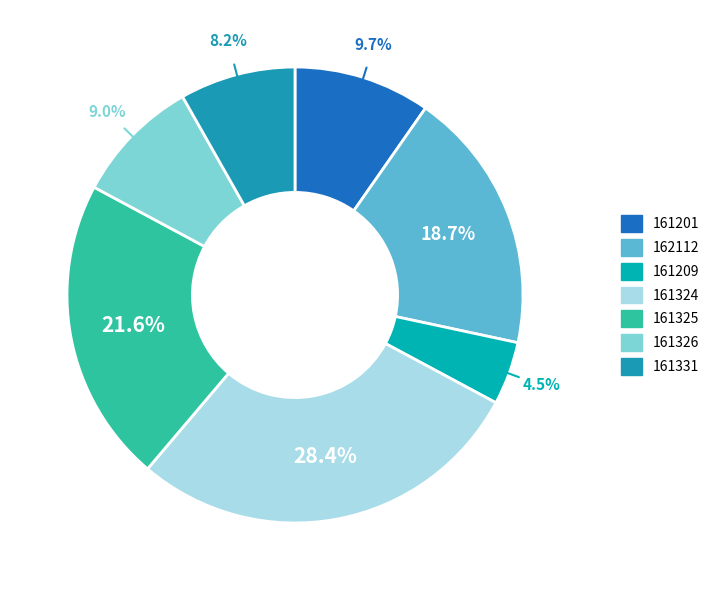

Does 161325 represent more than half of the total?

No